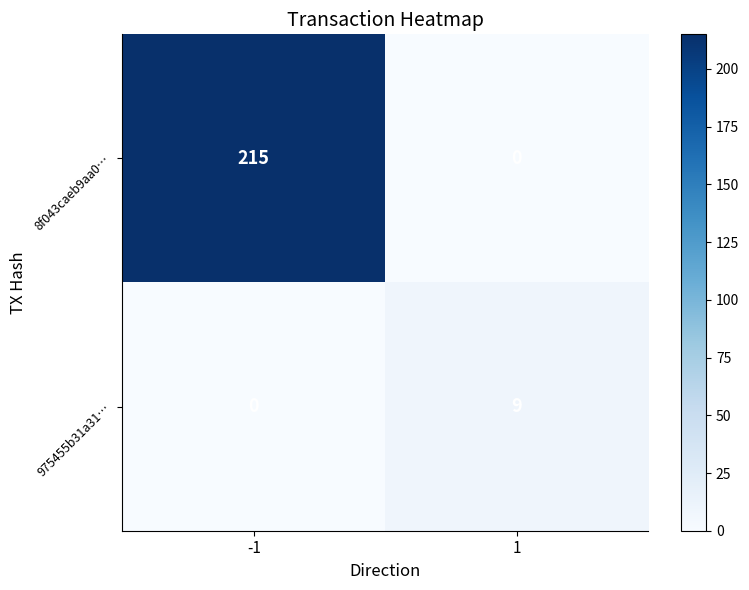

What is the difference between the 8f043caeb9aa0… values at 1 and -1?

215